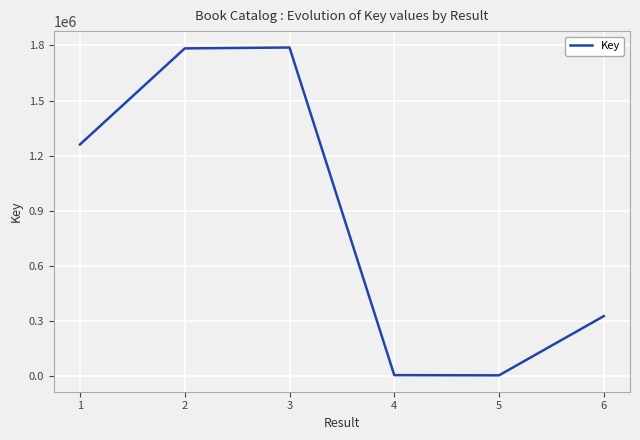

The chart shows a value of 6349 at 5. True or false?

True